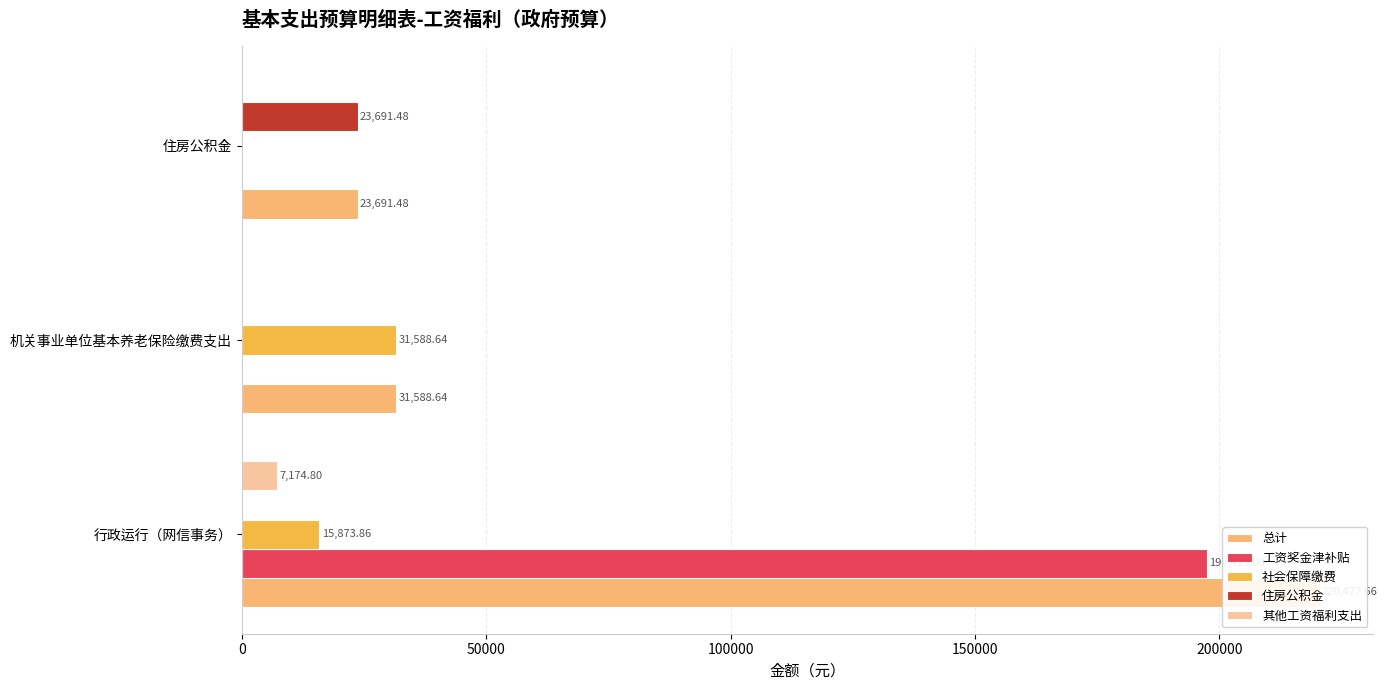

Rank the series at 0 from highest to lowest value.

总计, 工资奖金津补贴, 社会保障缴费, 其他工资福利支出, 住房公积金